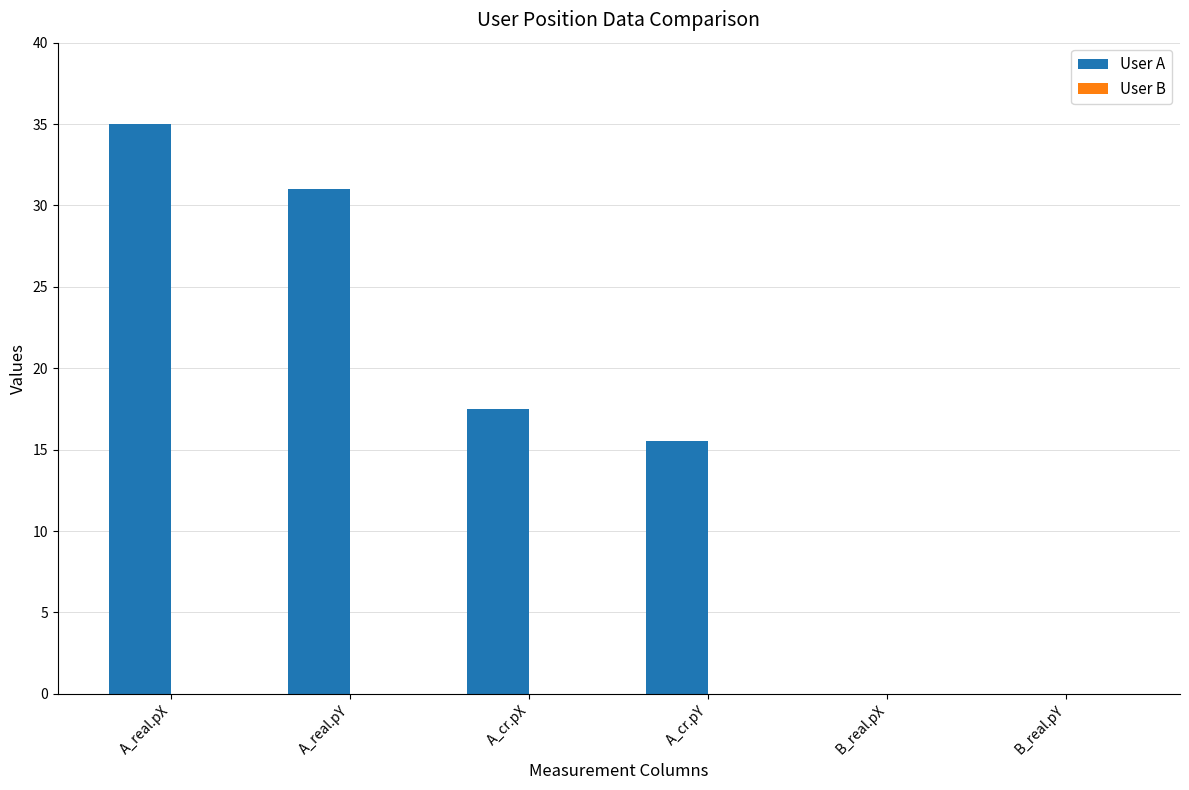

What is the maximum value shown in the chart?

35.0